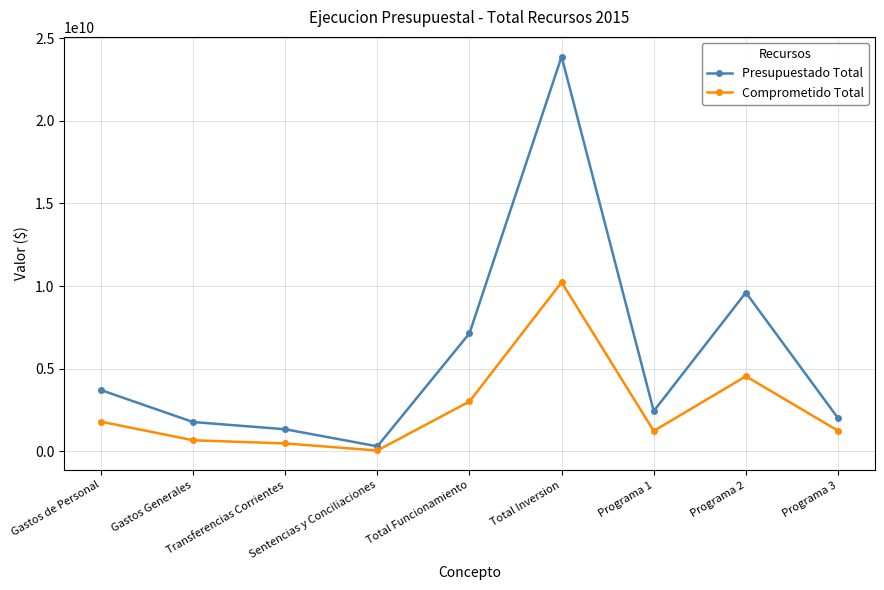

At which category does Presupuestado Total reach its first local peak?

Total Inversion